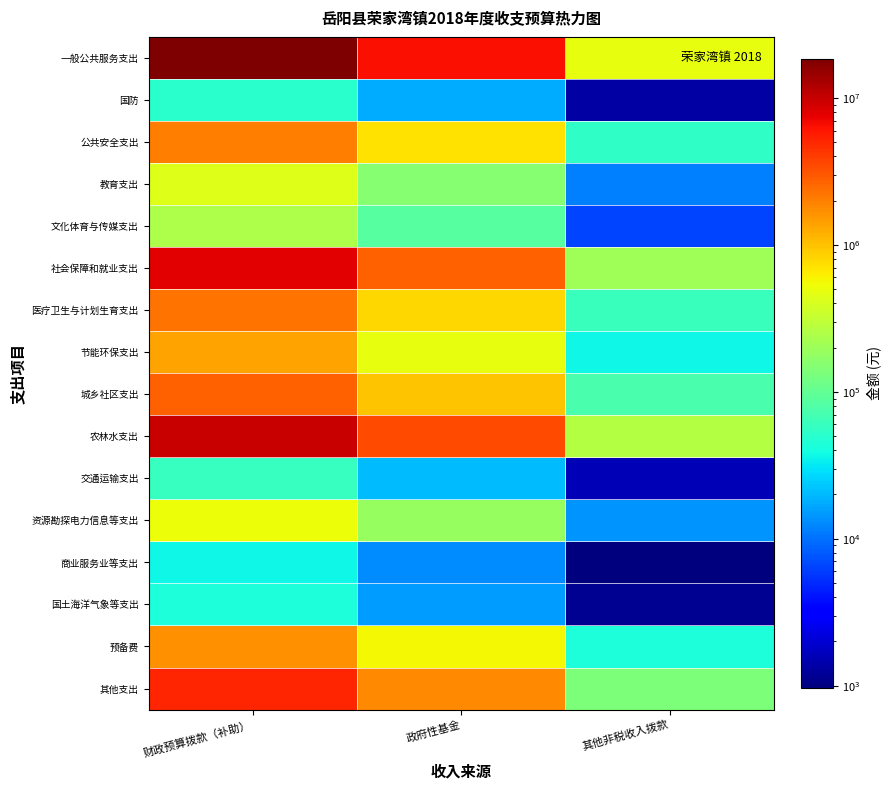

At how many categories does at least one series exceed 17702796?

1